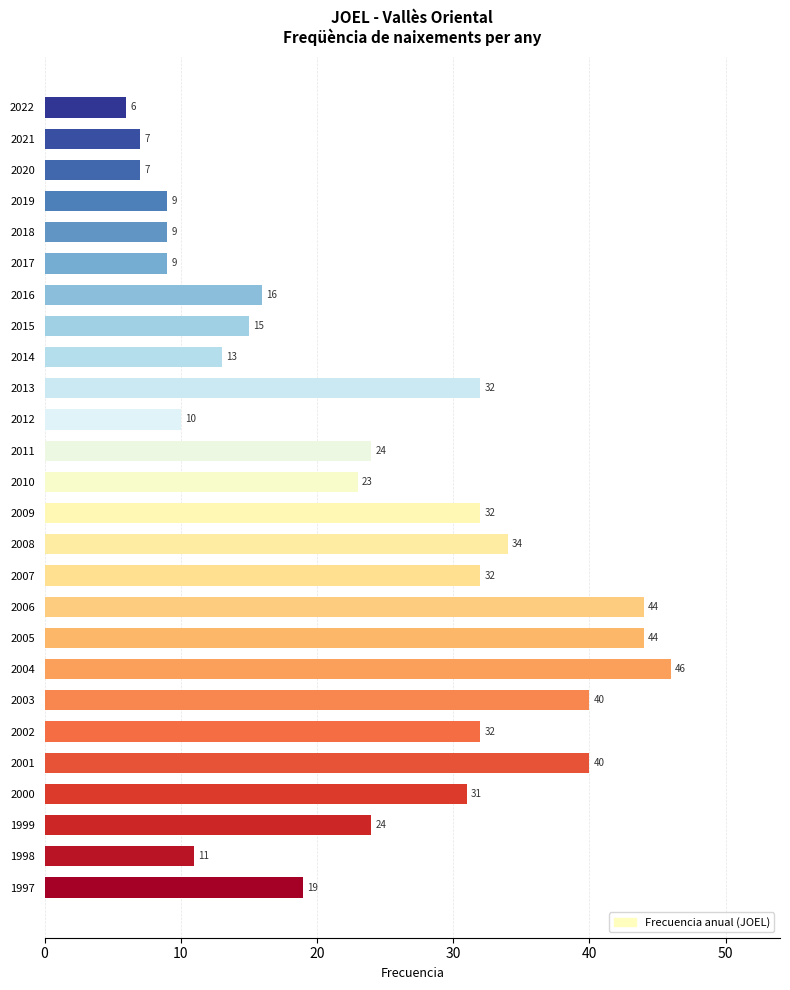

What is the approximate value at 2007, to the nearest 10?

30